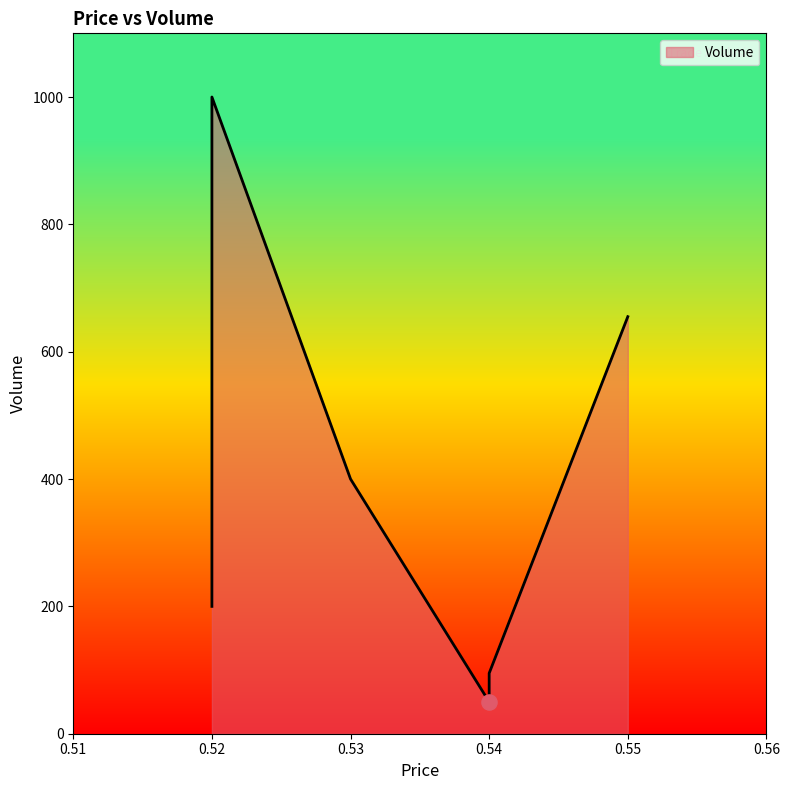

What is the ratio of the value at 0.52 to the value at 0.52?

0.2